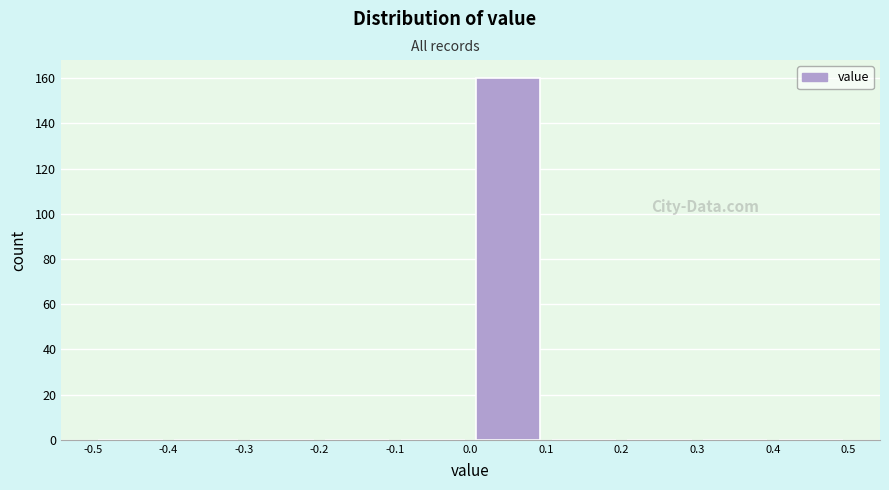

How tall is the bar that spans 0.0 to 0.1 on the x-axis? The values are not printed on the chart, so give them approximately, as read against the axis.

160